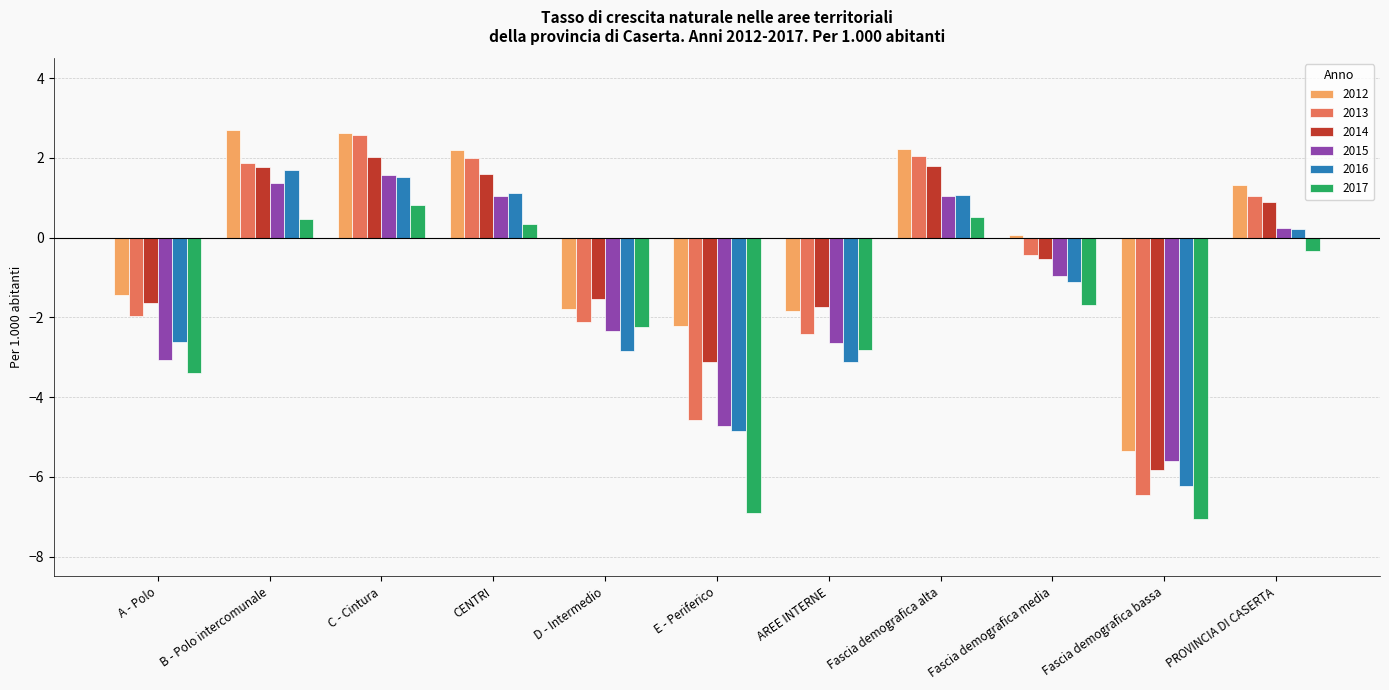

What are all the series names shown in the legend?

2012, 2013, 2014, 2015, 2016, 2017